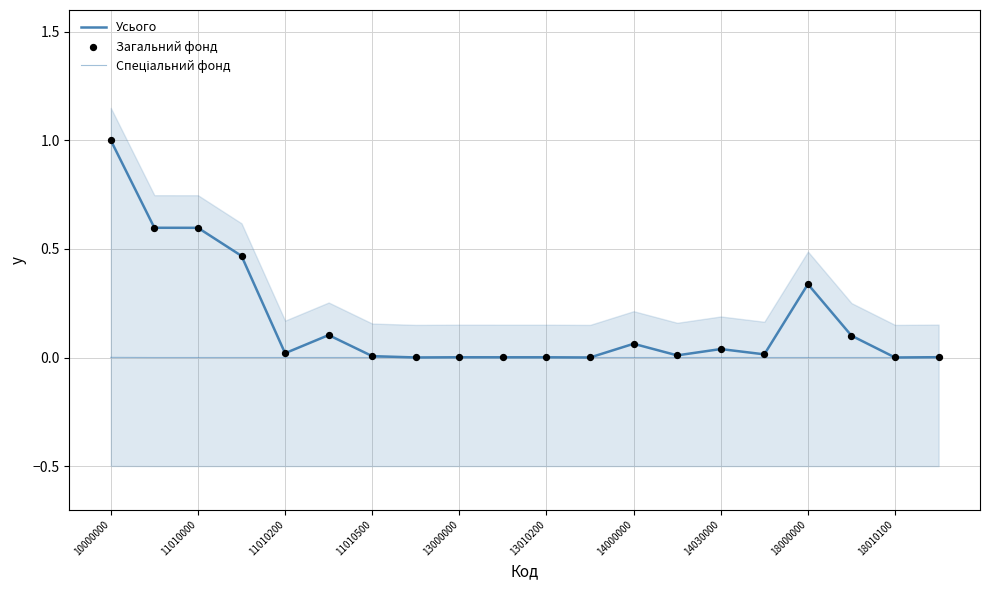

Which series has the largest total across all categories?

Усього